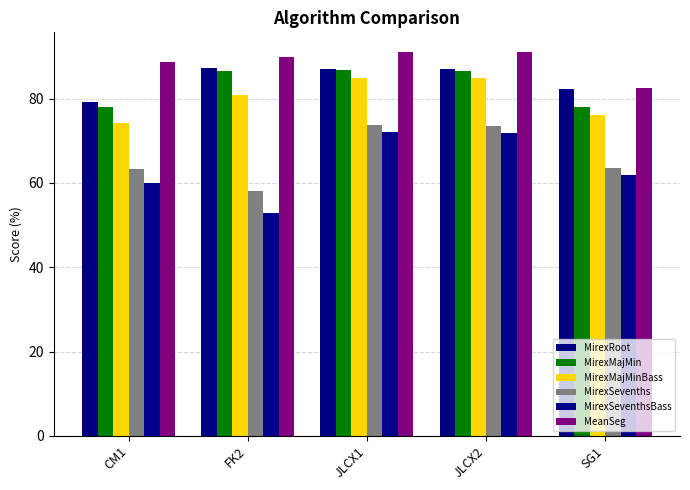

The MirexRoot series shows 82.2 at SG1. True or false?

True